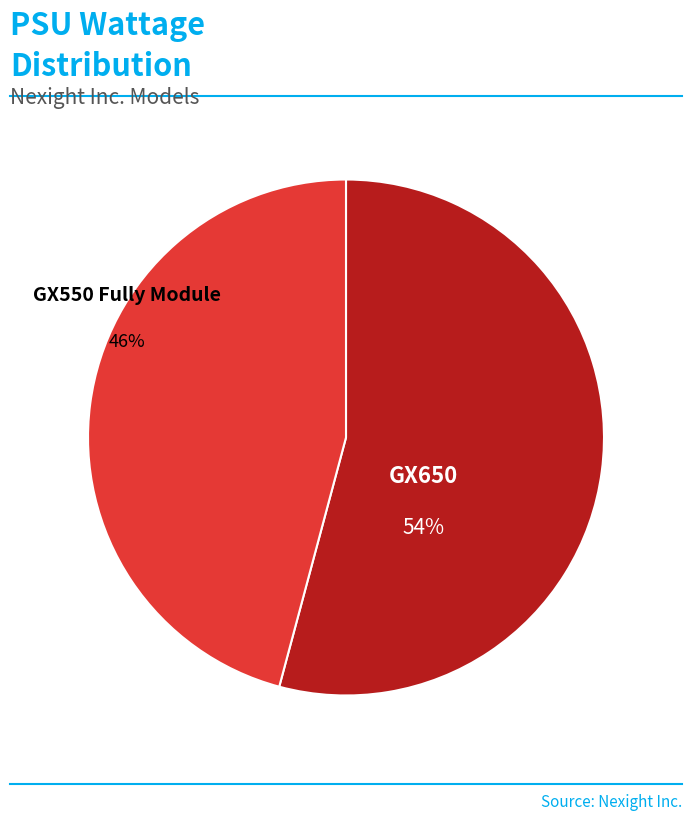

To the nearest percent, what is the combined percentage of GX550 Fully Module and GX650?

100%